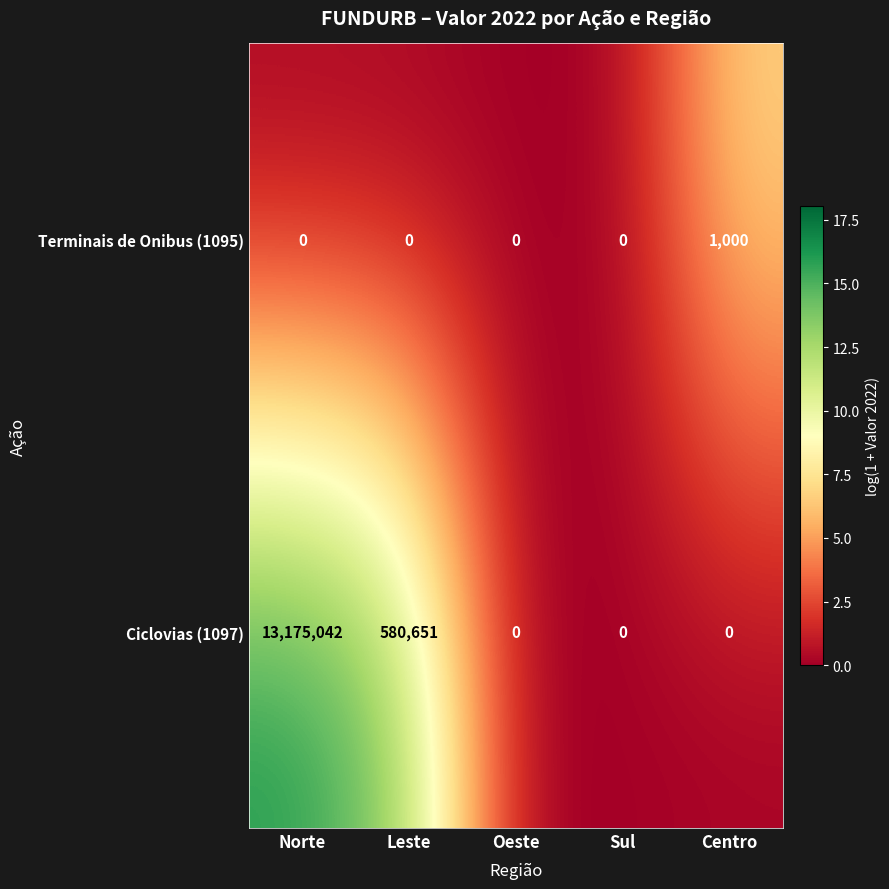

Reading left to right, transcribe all the data shown in this chart.

Terminais de Onibus (1095): 0	0	0	0	1000
Ciclovias (1097): 13175042	580651	0	0	0